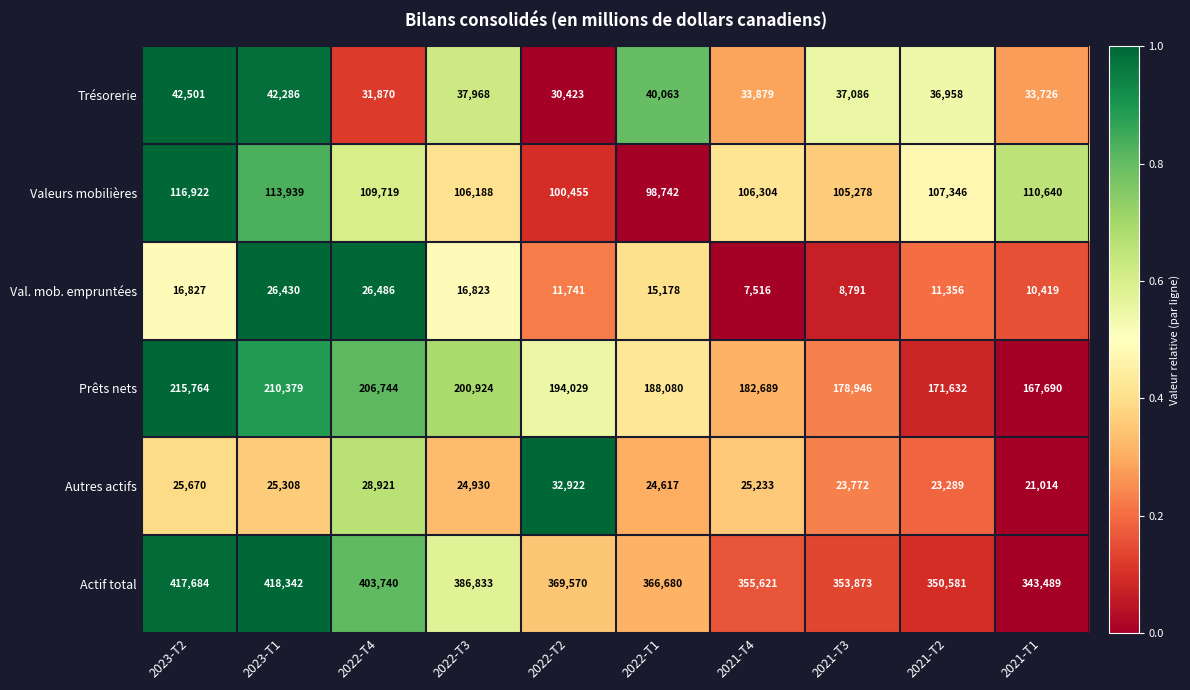

What is the highest value of the Val. mob. empruntées series?

26486